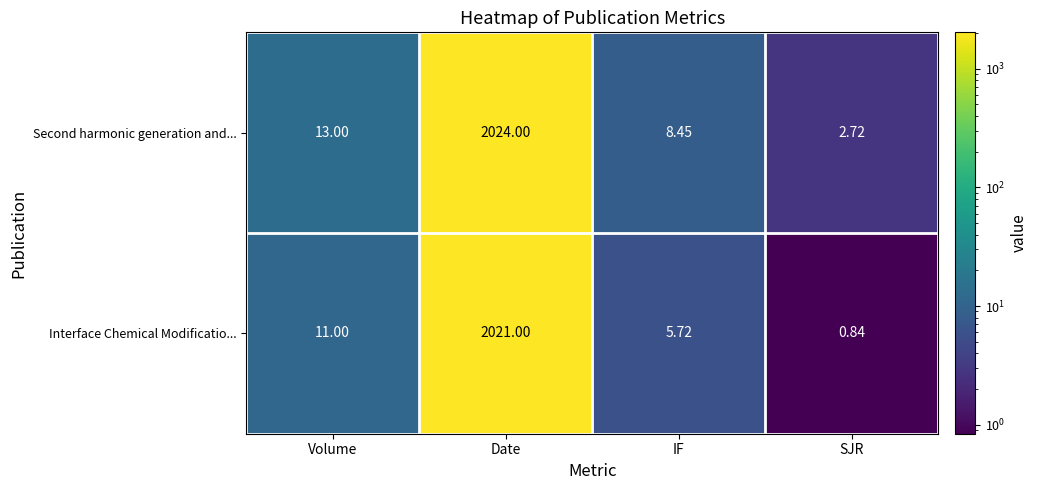

List the series in order of their overall mean, lowest first.

Interface Chemical Modificatio..., Second harmonic generation and...